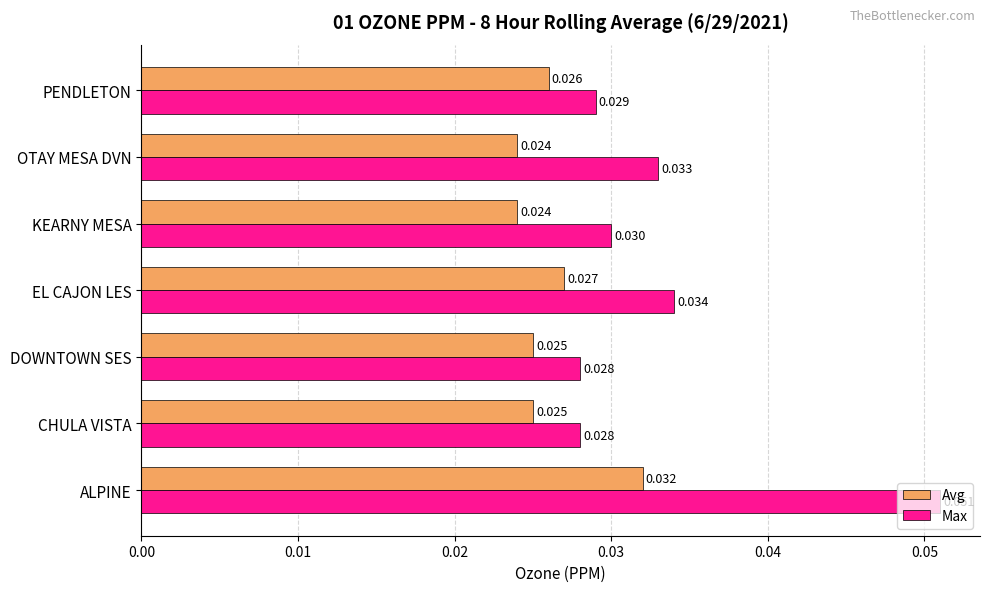

Rank the series by their average value, from highest to lowest.

Max, Avg